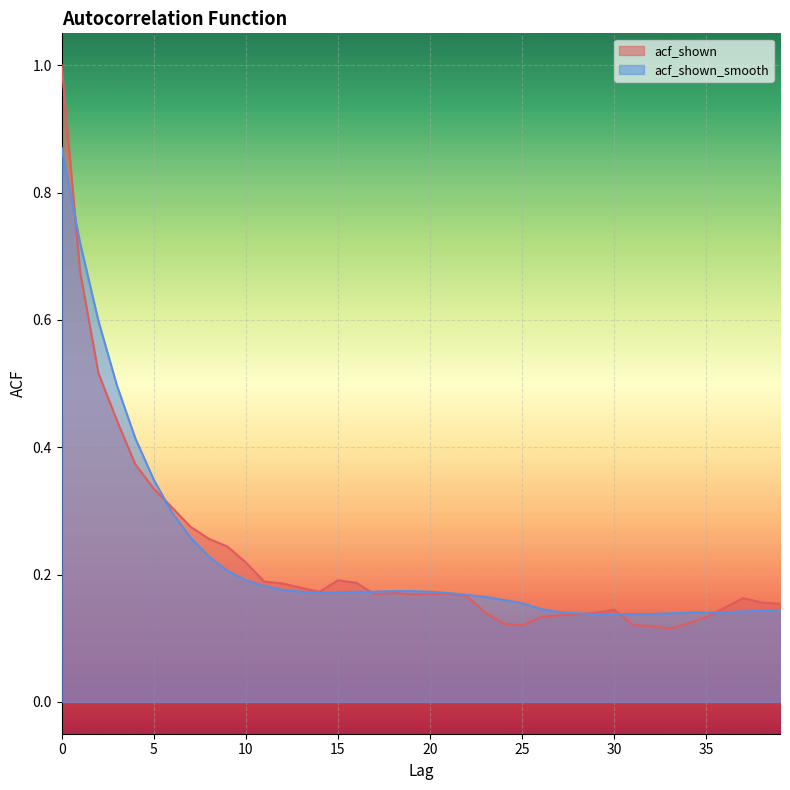

Between 29 and 37, which series saw the biggest shift?

acf_shown